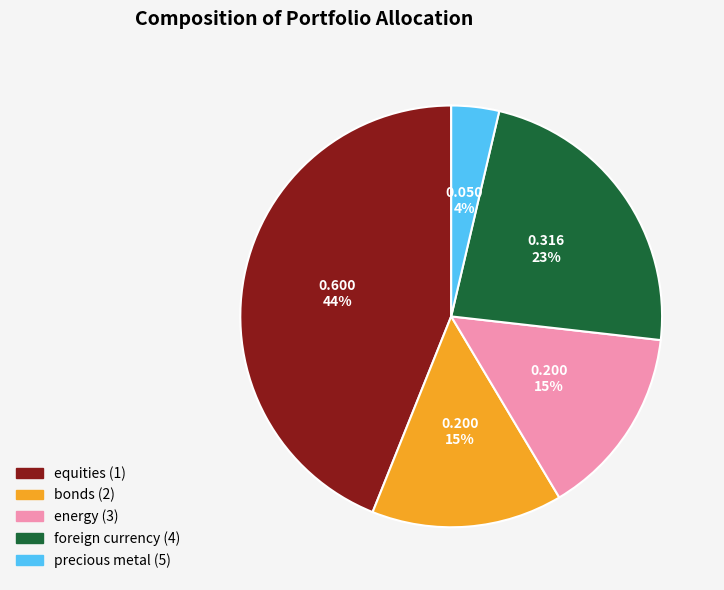

Which slice is the largest?

equities (1)